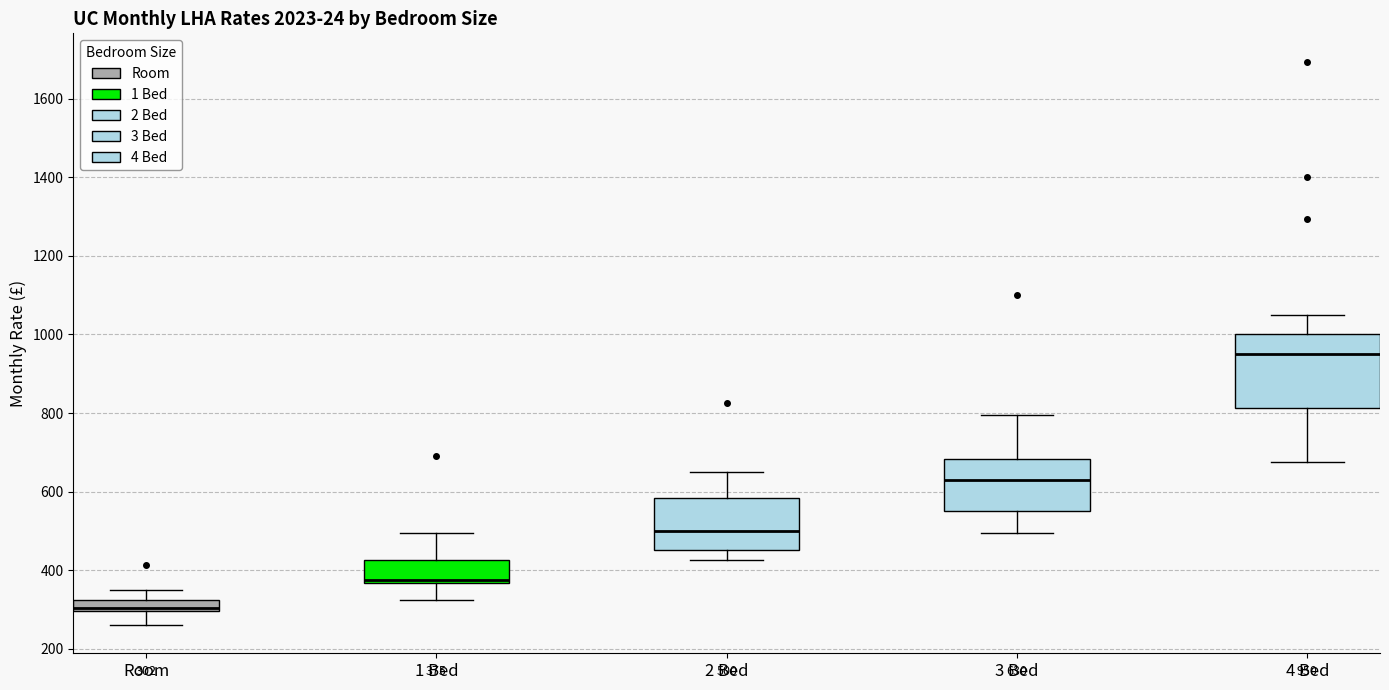

Which box has the highest median line?

4 Bed